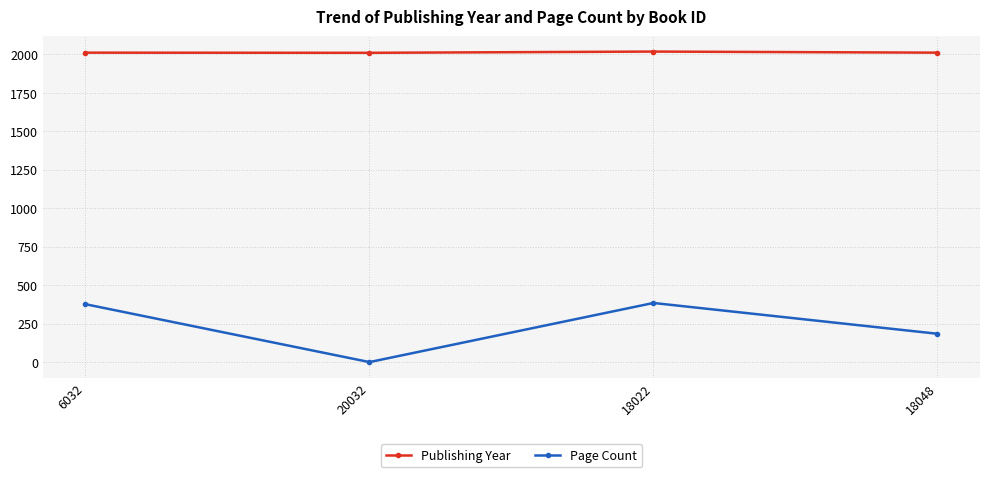

True or false: Publishing Year has more than 1 points higher than both neighbors.

False